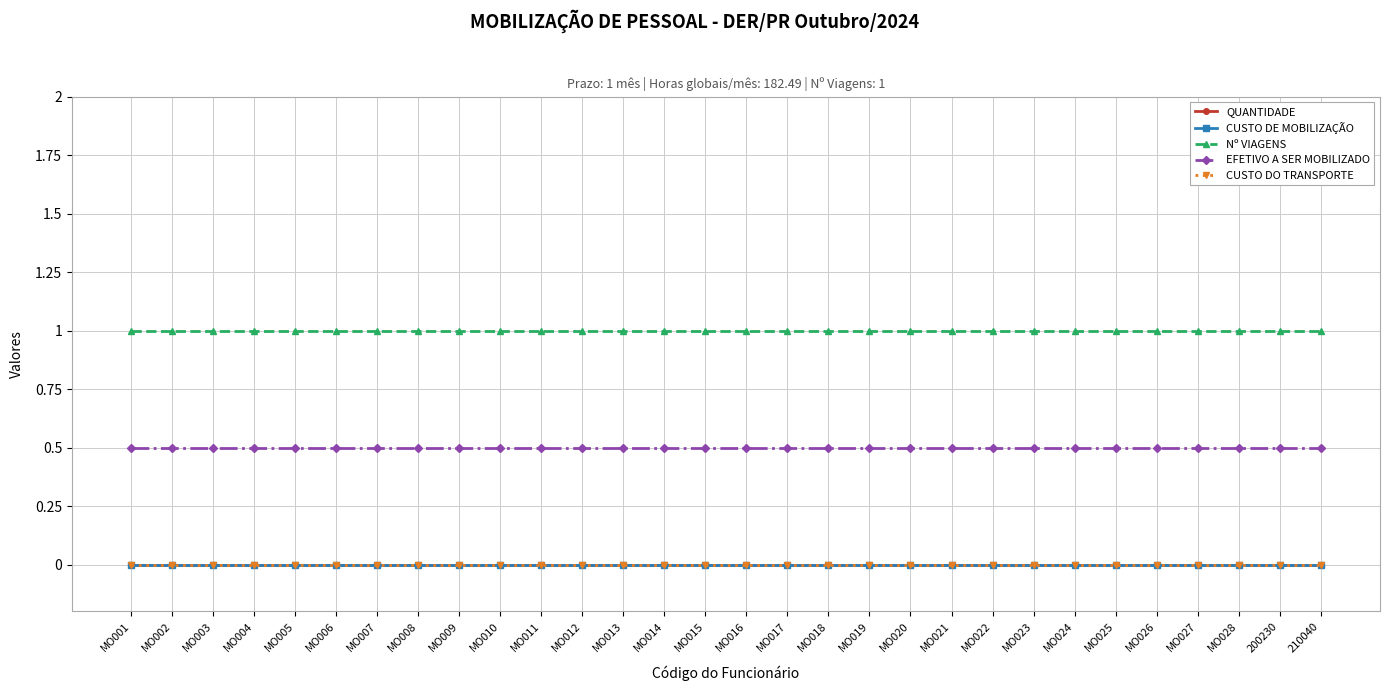

Is this an area chart (filled region under the line)?

No